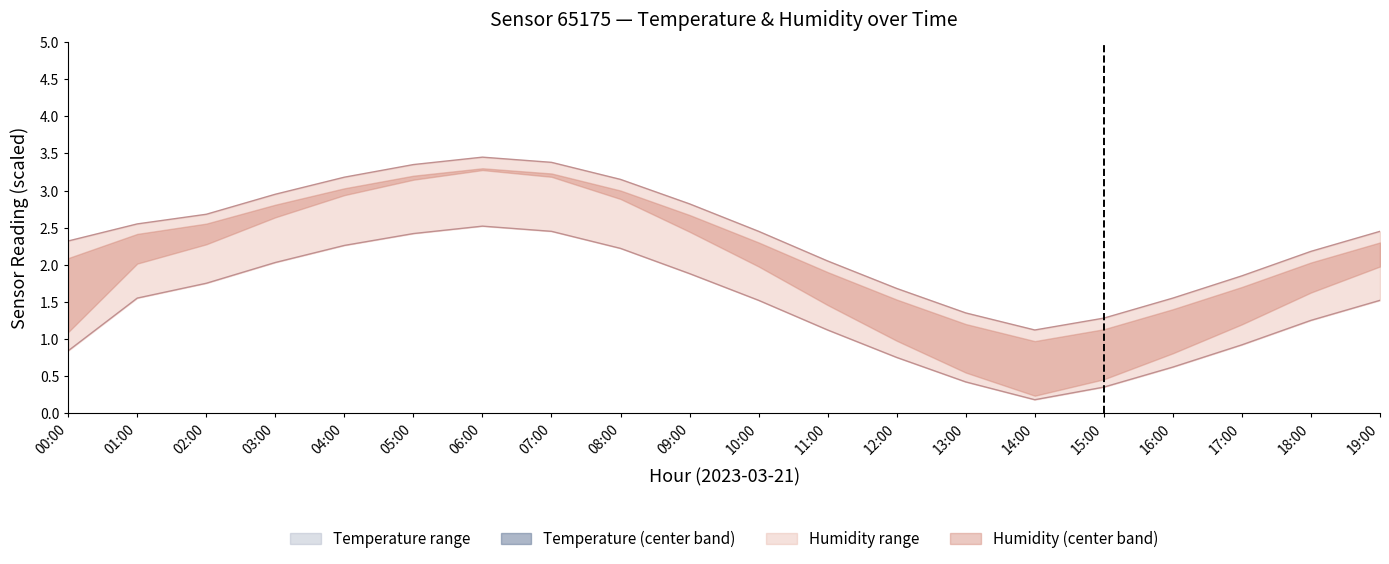

What is the difference between the maximum and minimum values in the humidity_upper series?

2.3